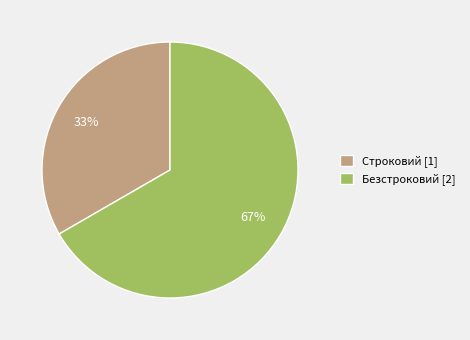

To the nearest percent, what portion does Безстроковий represent?

67%